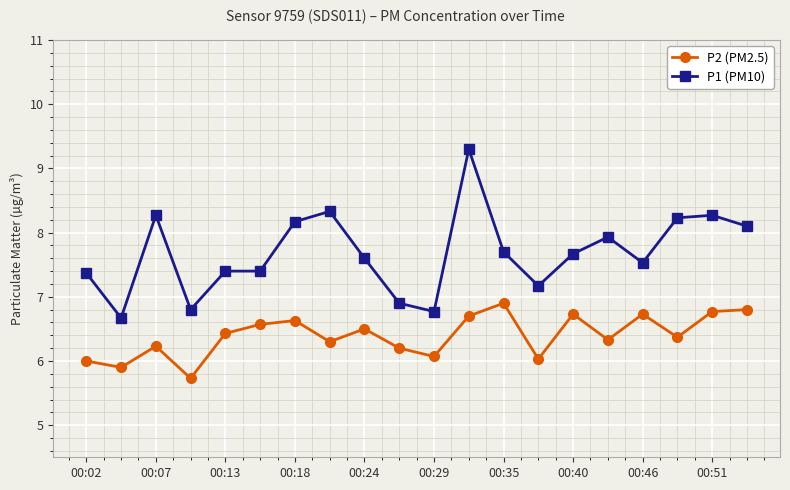

Which series has the widest spread of values?

P1 (PM10)